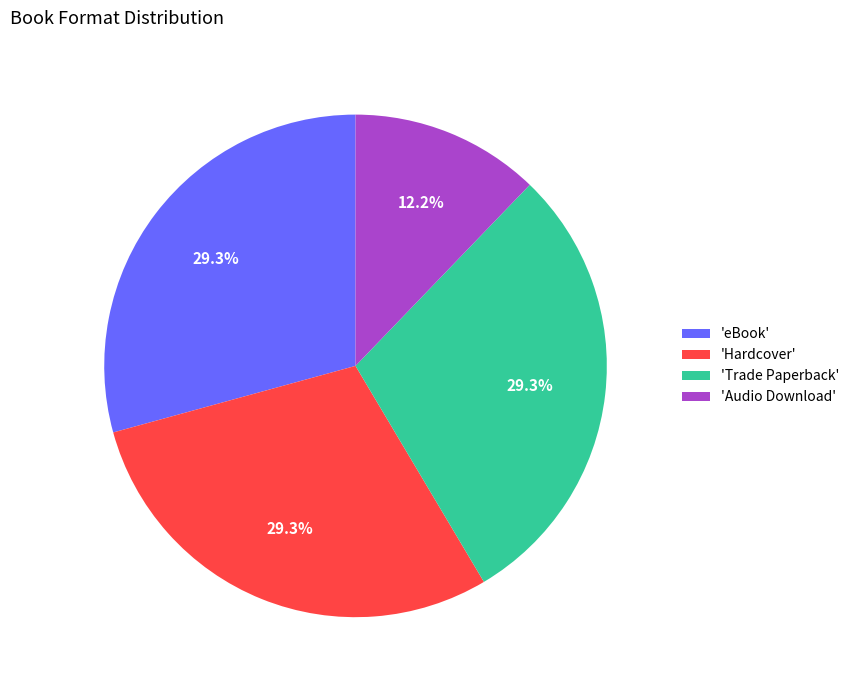

How many slices are in this pie chart?

4